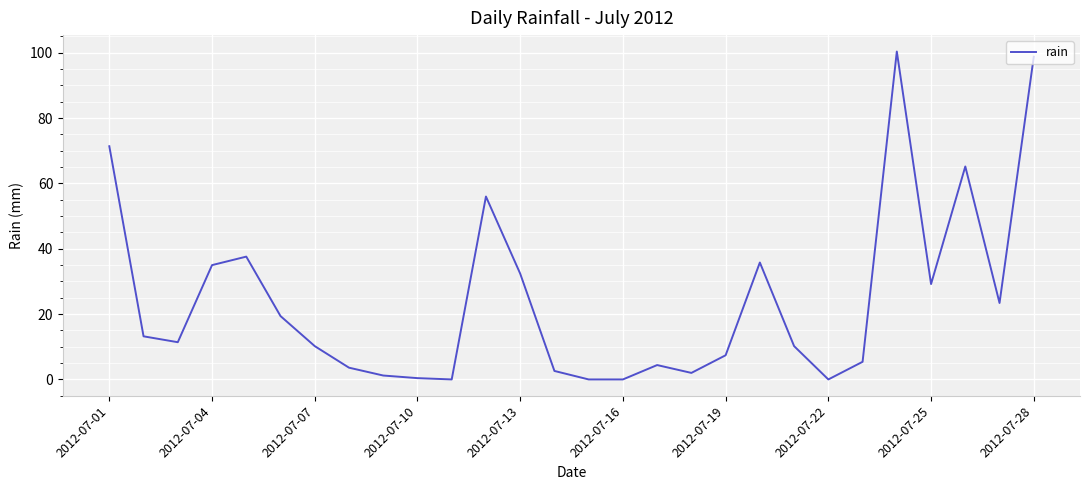

What is the difference between the maximum and minimum values?

100.4